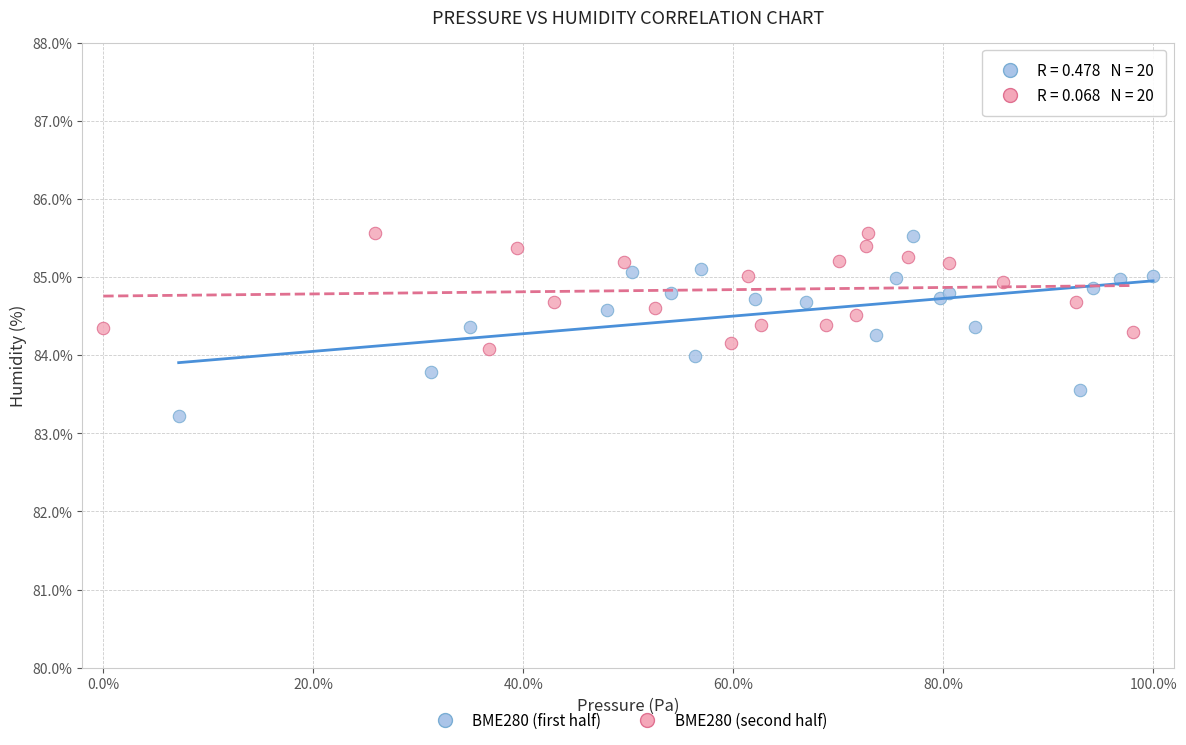

What are all the series names shown in the legend?

BME280 (first half), BME280 (second half)